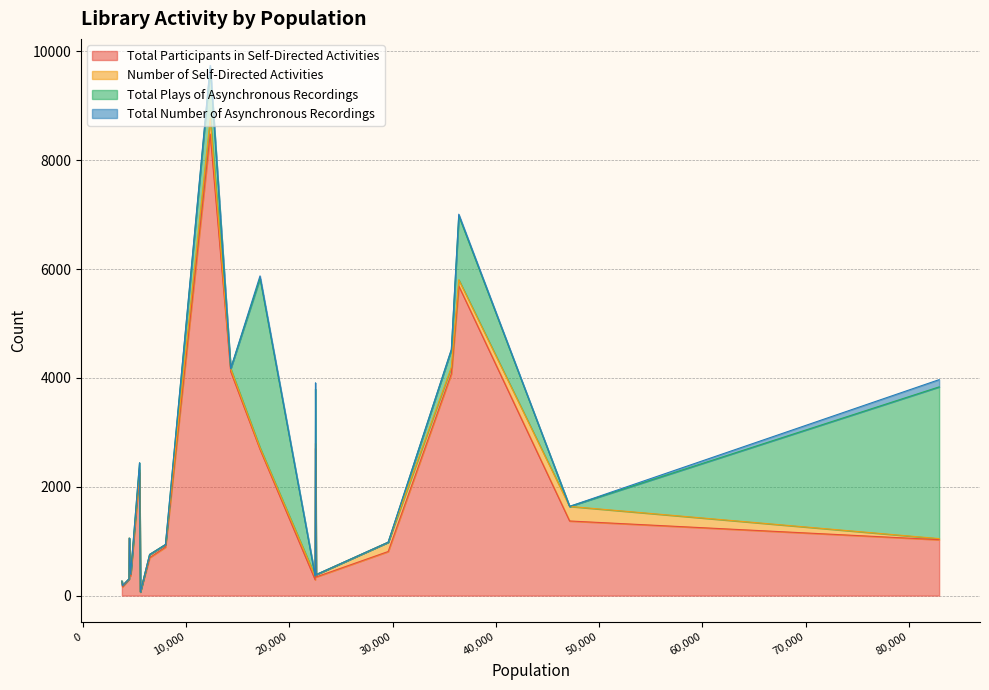

At which category does the chart reach its peak across all series?

12330